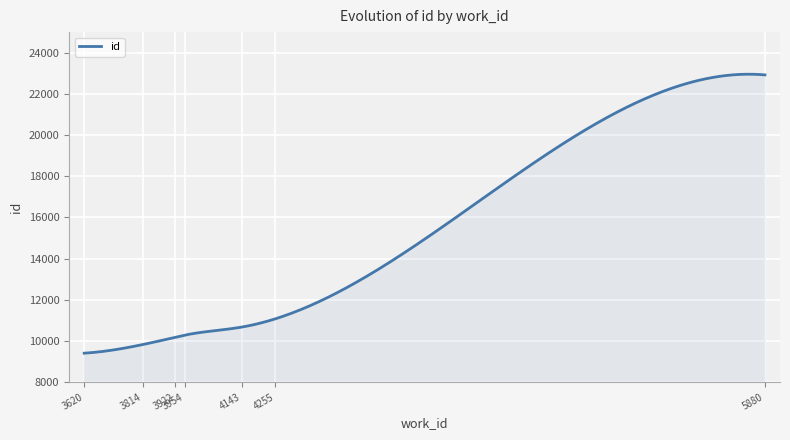

Does the chart display data point markers on the line(s)?

No